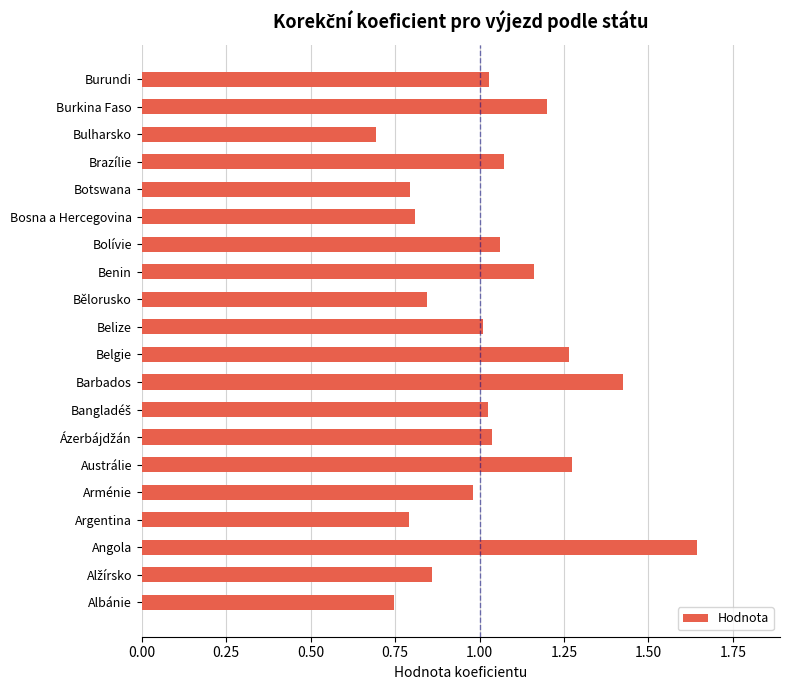

True or false: the data shows 0.6 at Austrálie.

False